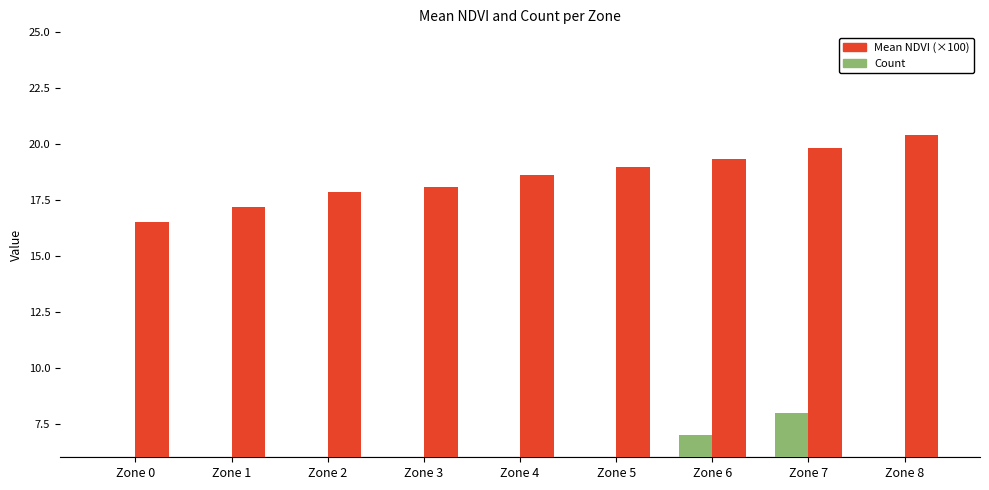

What is the maximum value for Count?

8.0